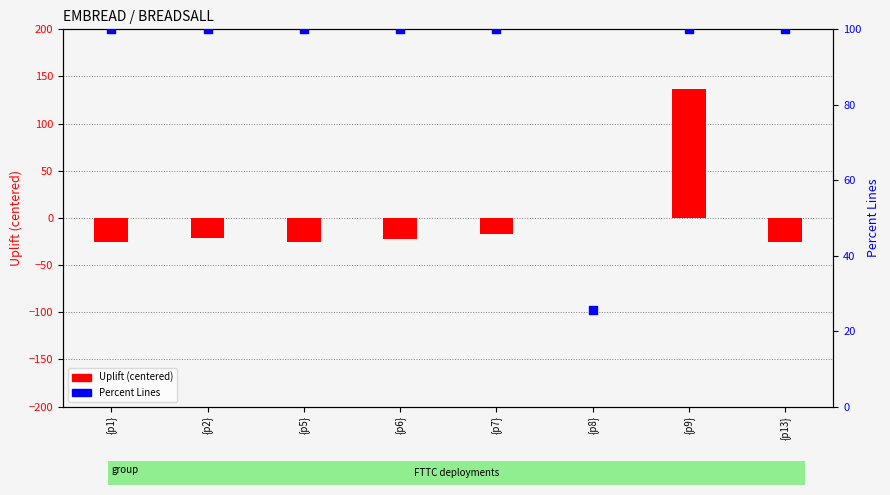

What is the total value across all series at {p1}?

75.0